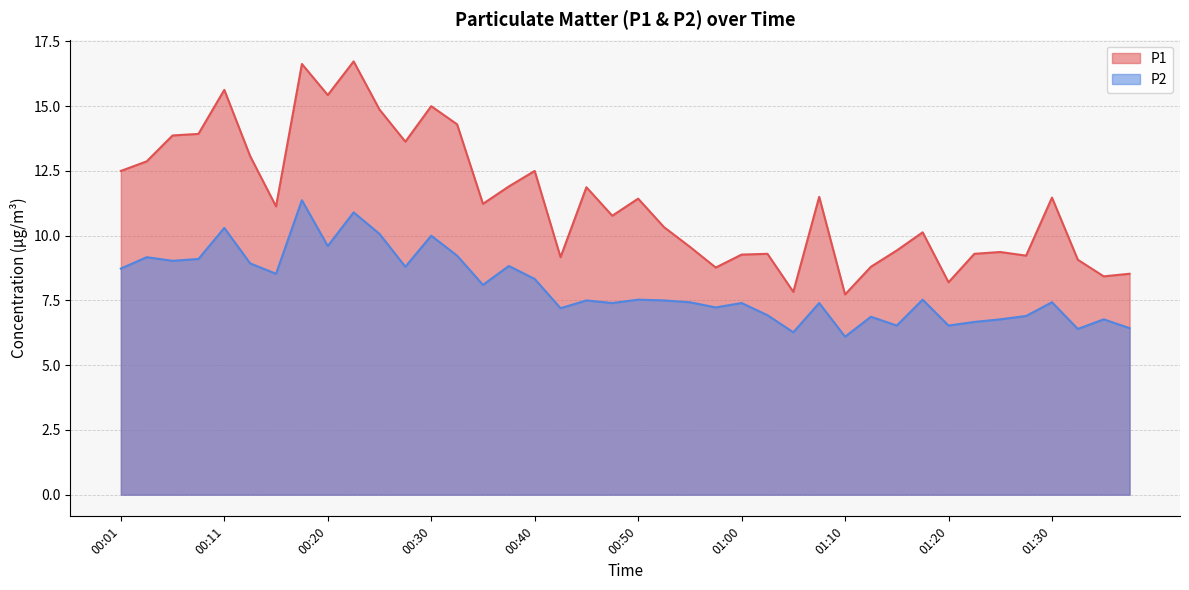

List the labels in order of P1 value, largest first.

00:23, 00:18, 00:11, 00:20, 00:30, 00:25, 00:33, 00:08, 00:05, 00:28, 00:13, 00:03, 00:01, 00:40, 00:38, 00:45, 01:07, 01:30, 00:50, 00:35, 00:15, 00:48, 00:53, 01:17, 00:55, 01:15, 01:25, 01:03, 01:22, 01:00, 01:27, 00:43, 01:32, 01:12, 00:58, 01:37, 01:35, 01:20, 01:05, 01:10